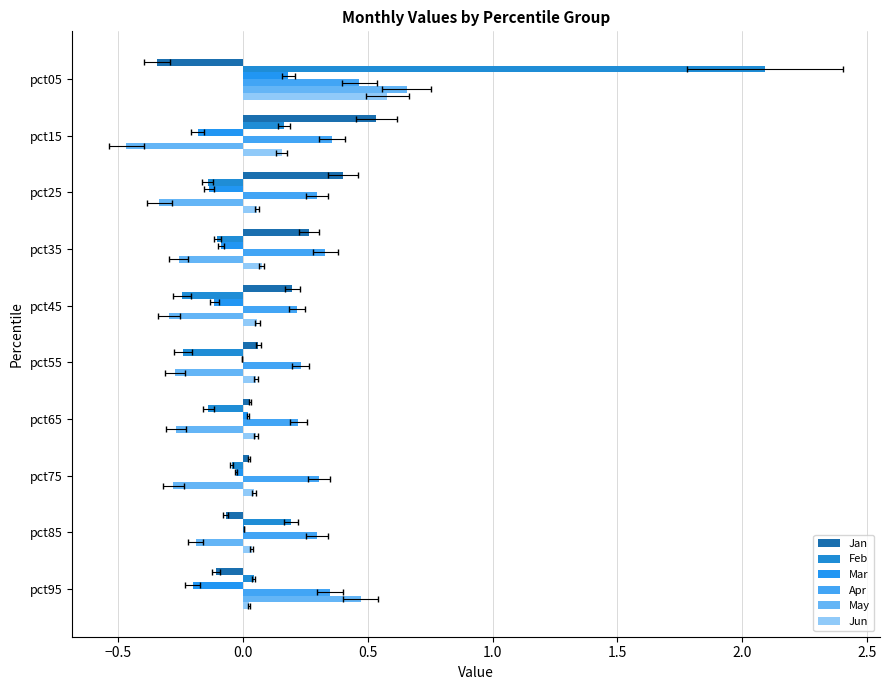

Count the number of categories in the chart.

10